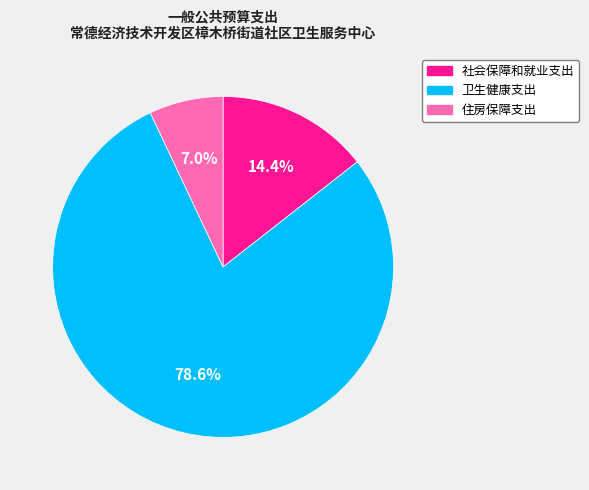

Between 住房保障支出 and 卫生健康支出, which is larger?

卫生健康支出